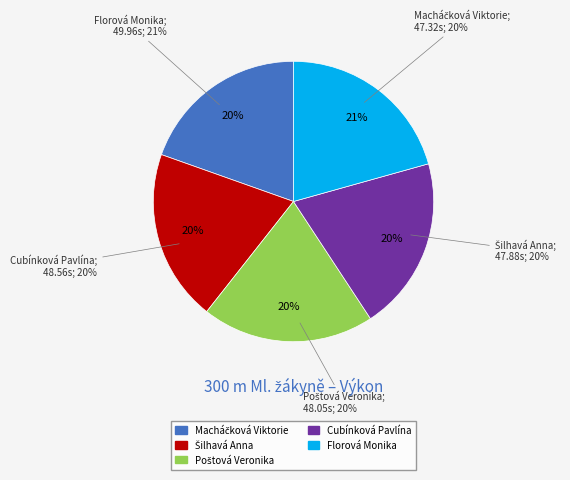

Which slice is the smallest?

Macháčková Viktorie